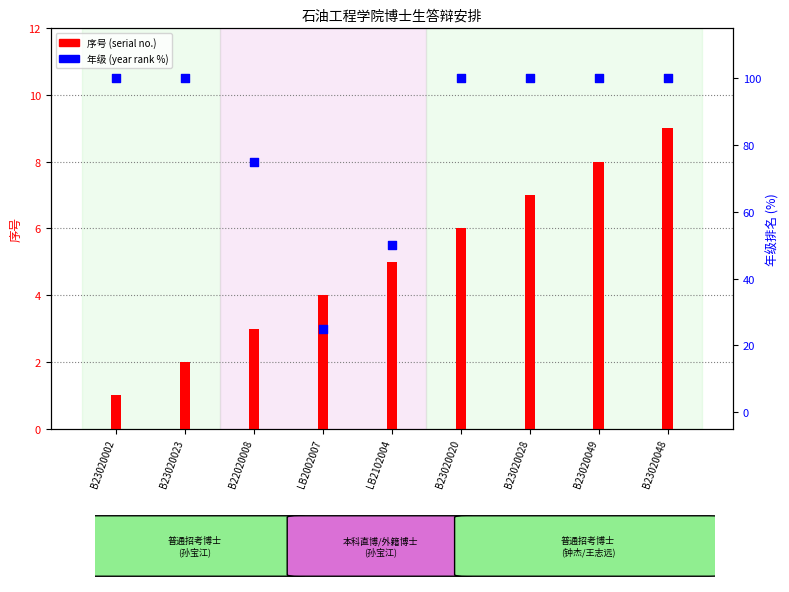

Which series has the largest total across all categories?

年级 (year rank)